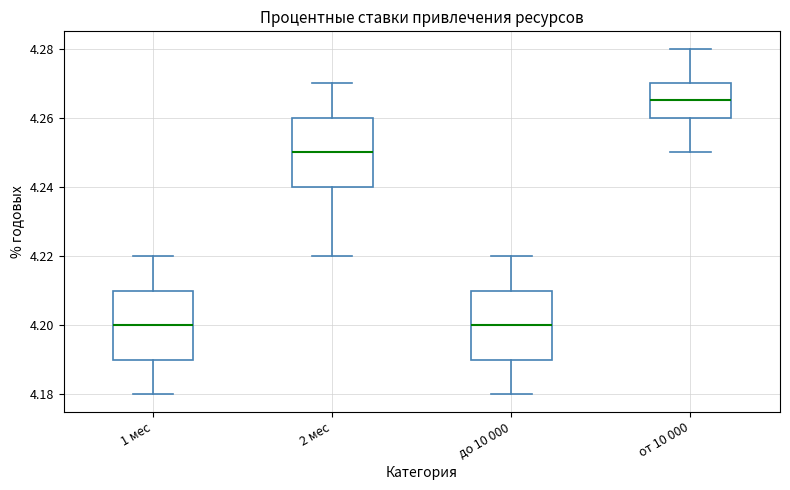

Where does the median line of the box for от 10 000 sit on the y-axis? The values are not printed on the chart, so give them approximately, as read against the axis.

4.266